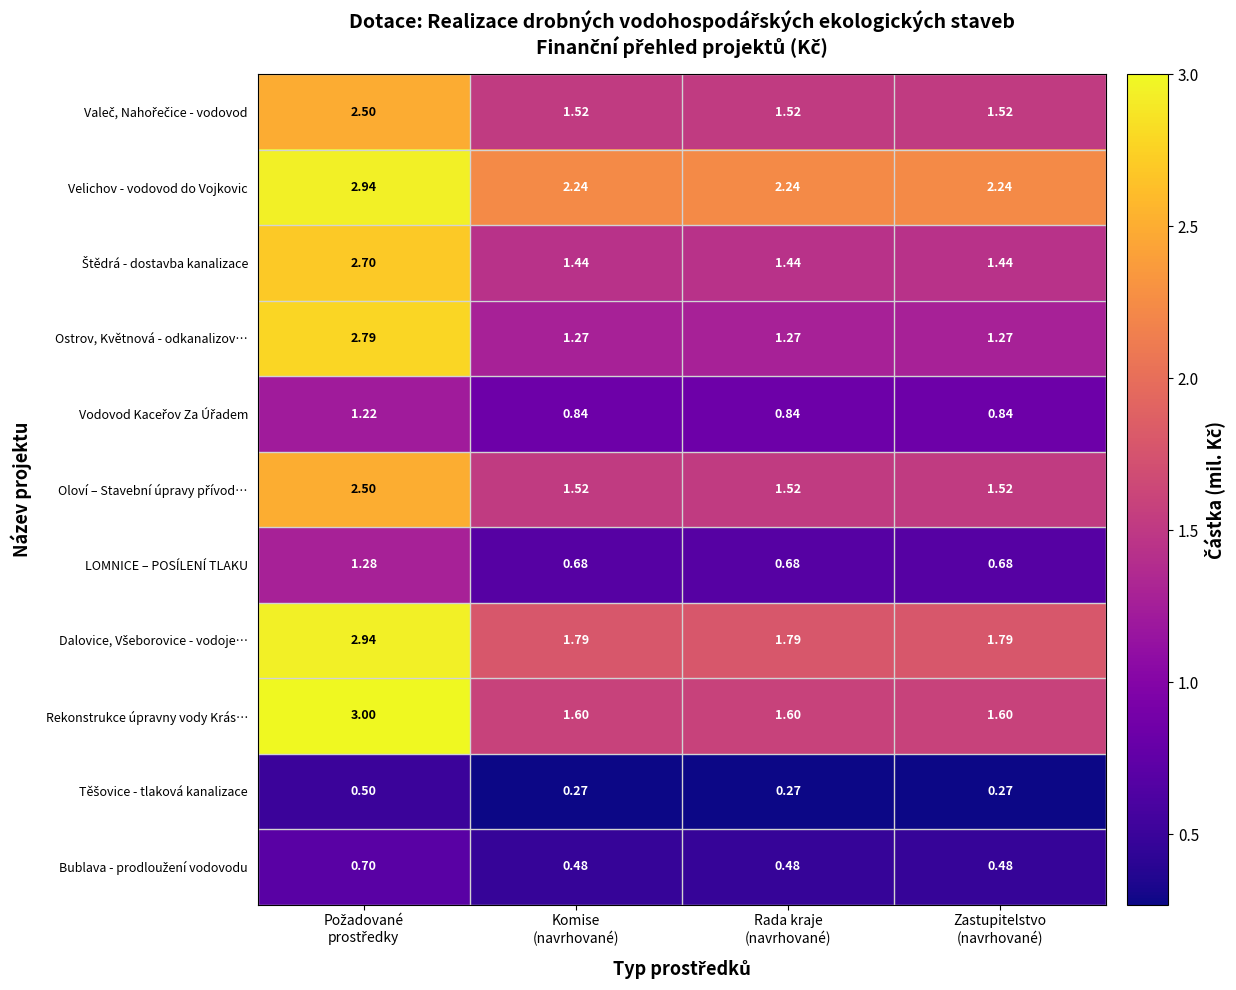

Which series has the largest range (max minus min)?

Ostrov, Květnová - odkanalizov…